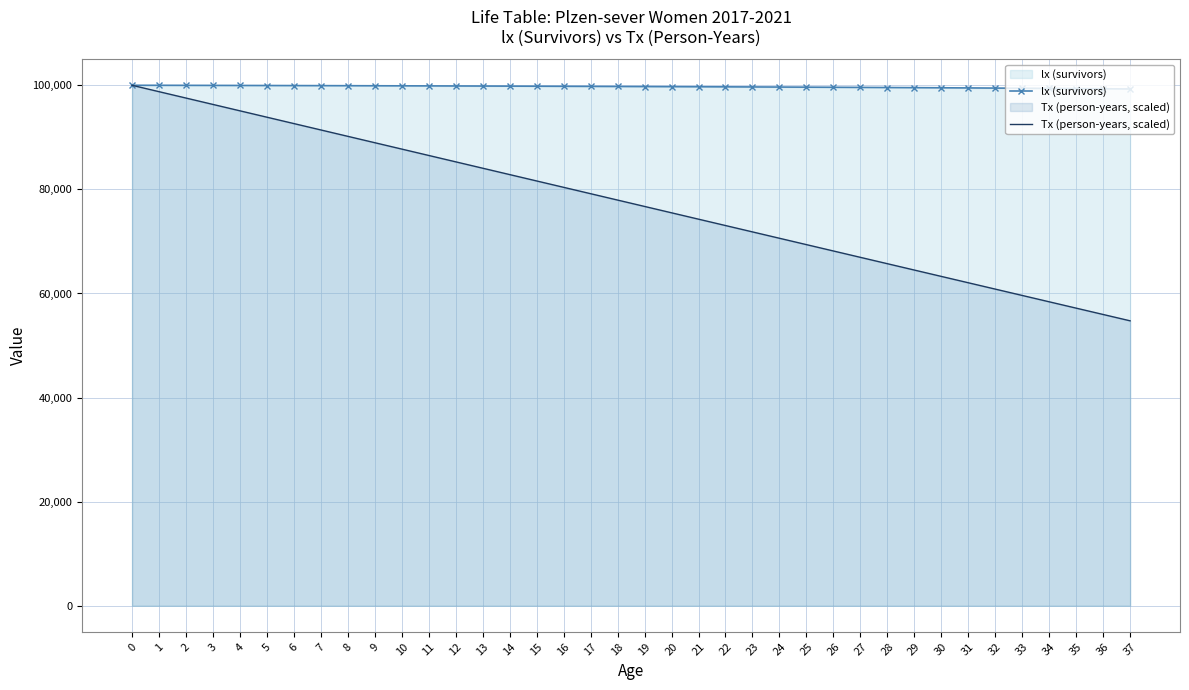

True or false: lx (survivors) has more than 0 points higher than both neighbors.

False